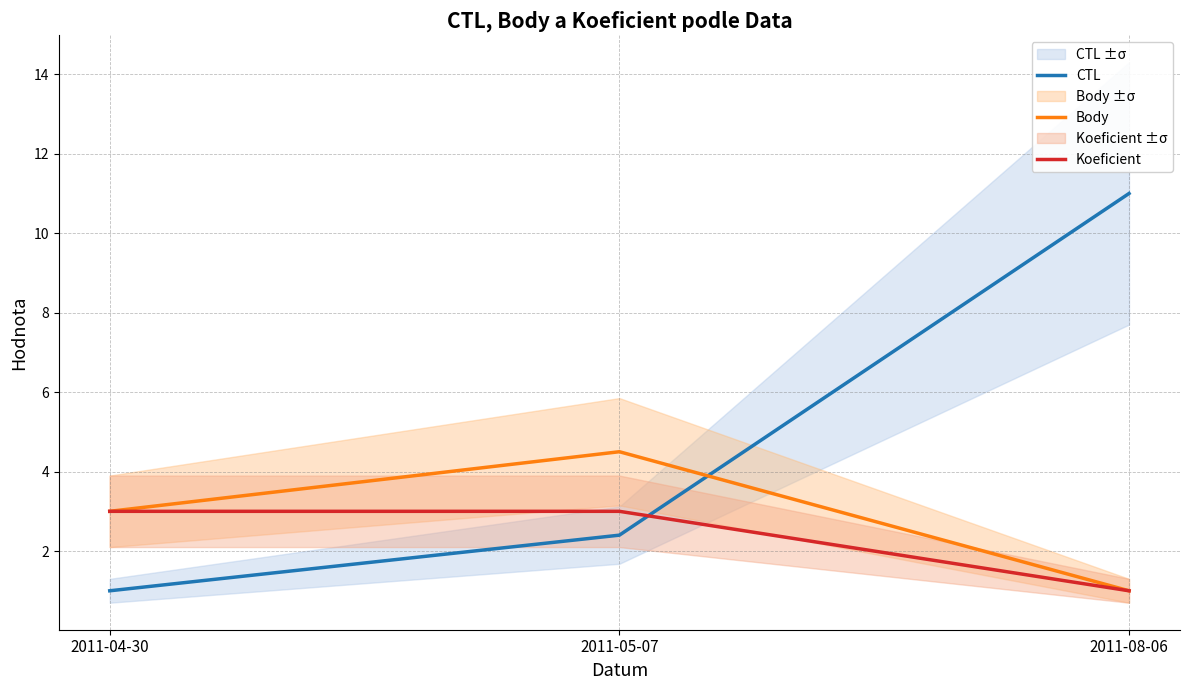

Rank the categories by Koeficient value from highest to lowest.

2011-04-30, 2011-05-07, 2011-08-06